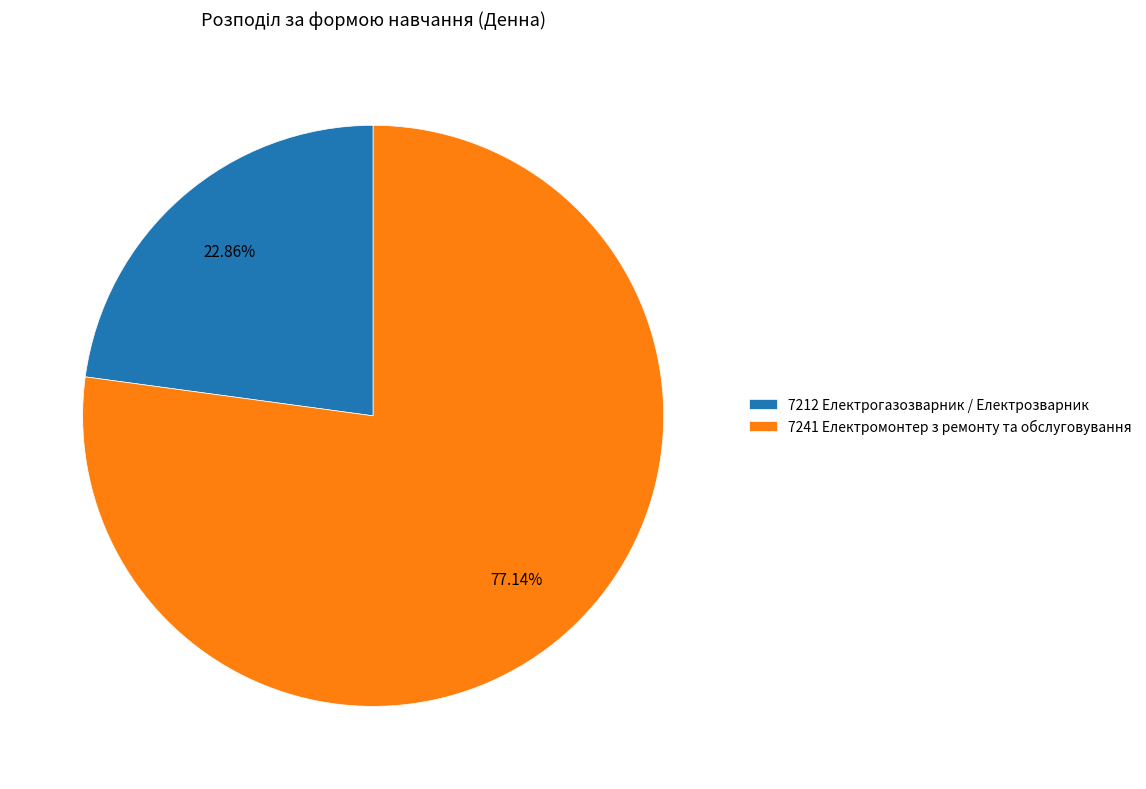

To the nearest percent, what is the combined percentage of 7241 Електромонтер з ремонту та обслуговування and 7212 Електрогазозварник / Електрозварник?

100%